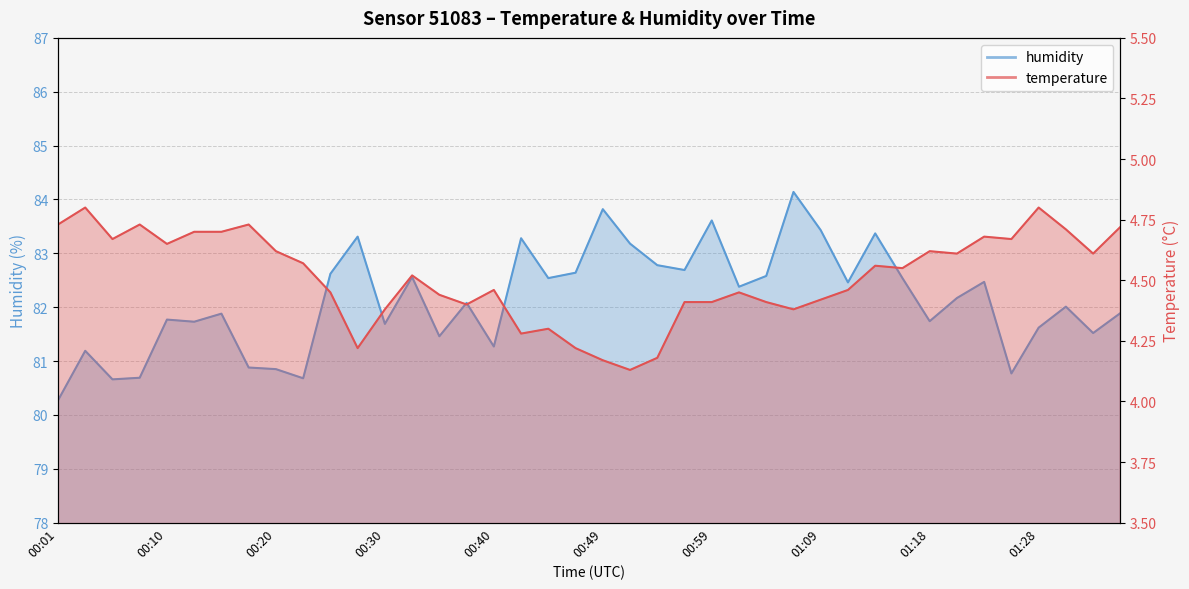

True or false: temperature and humidity intersect in this chart.

False